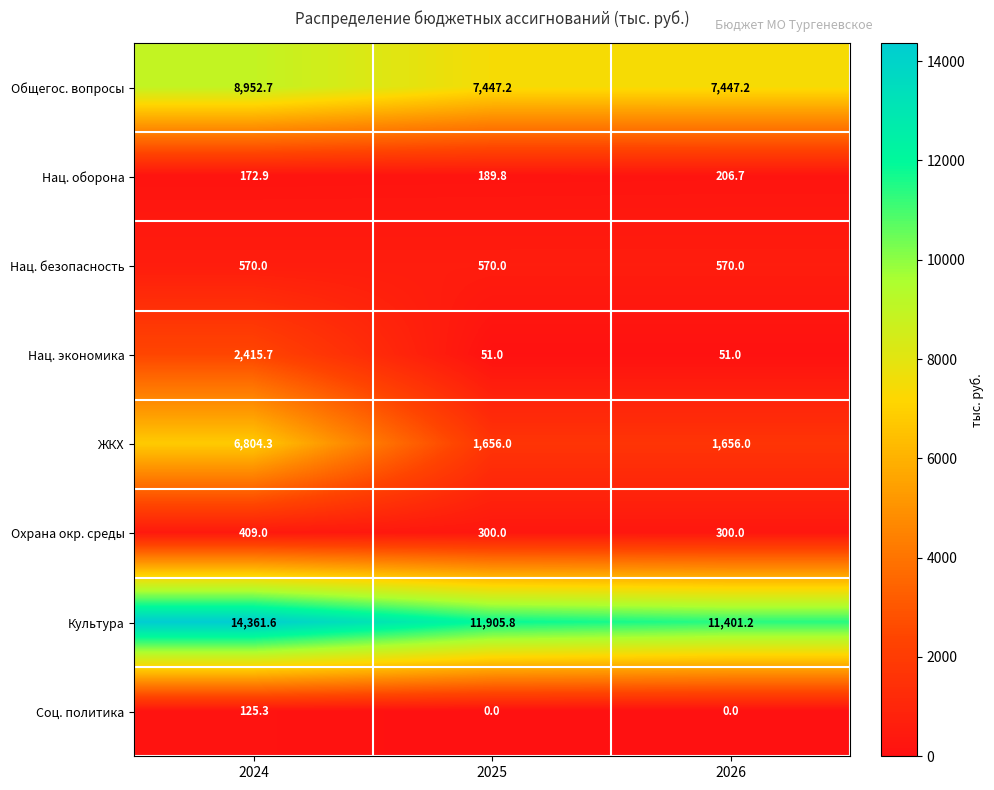

Which label corresponds to the largest value in the chart?

2024